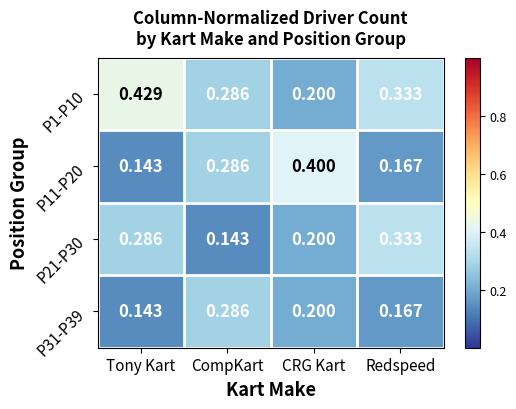

Rank the categories by P1-P10 value from lowest to highest.

CRG Kart, CompKart, Redspeed, Tony Kart